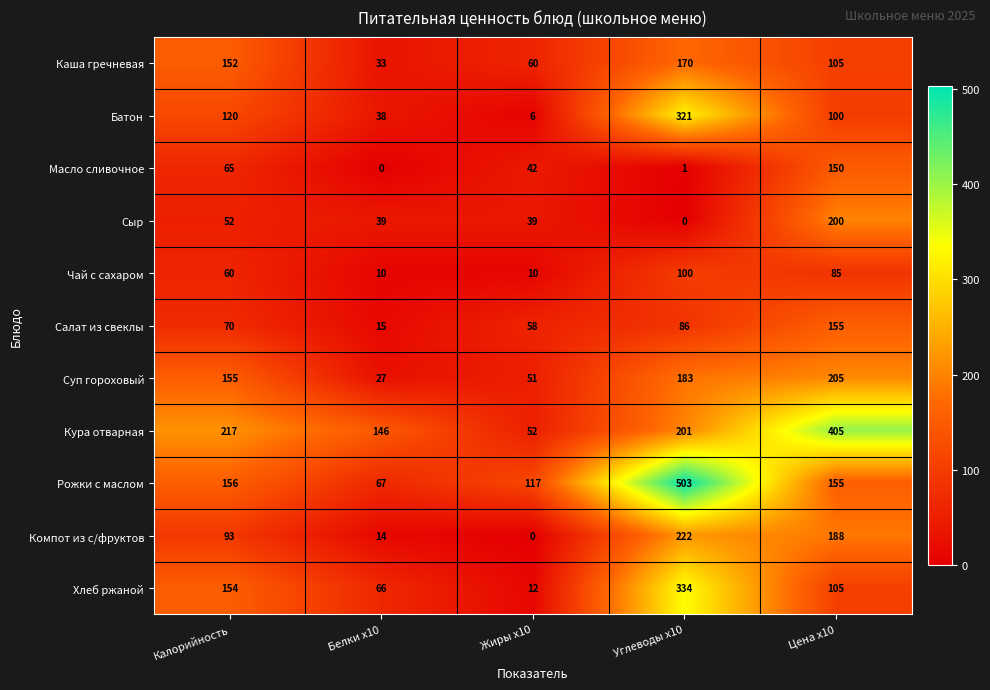

At which label is Кура отварная closest to 228?

Калорийность